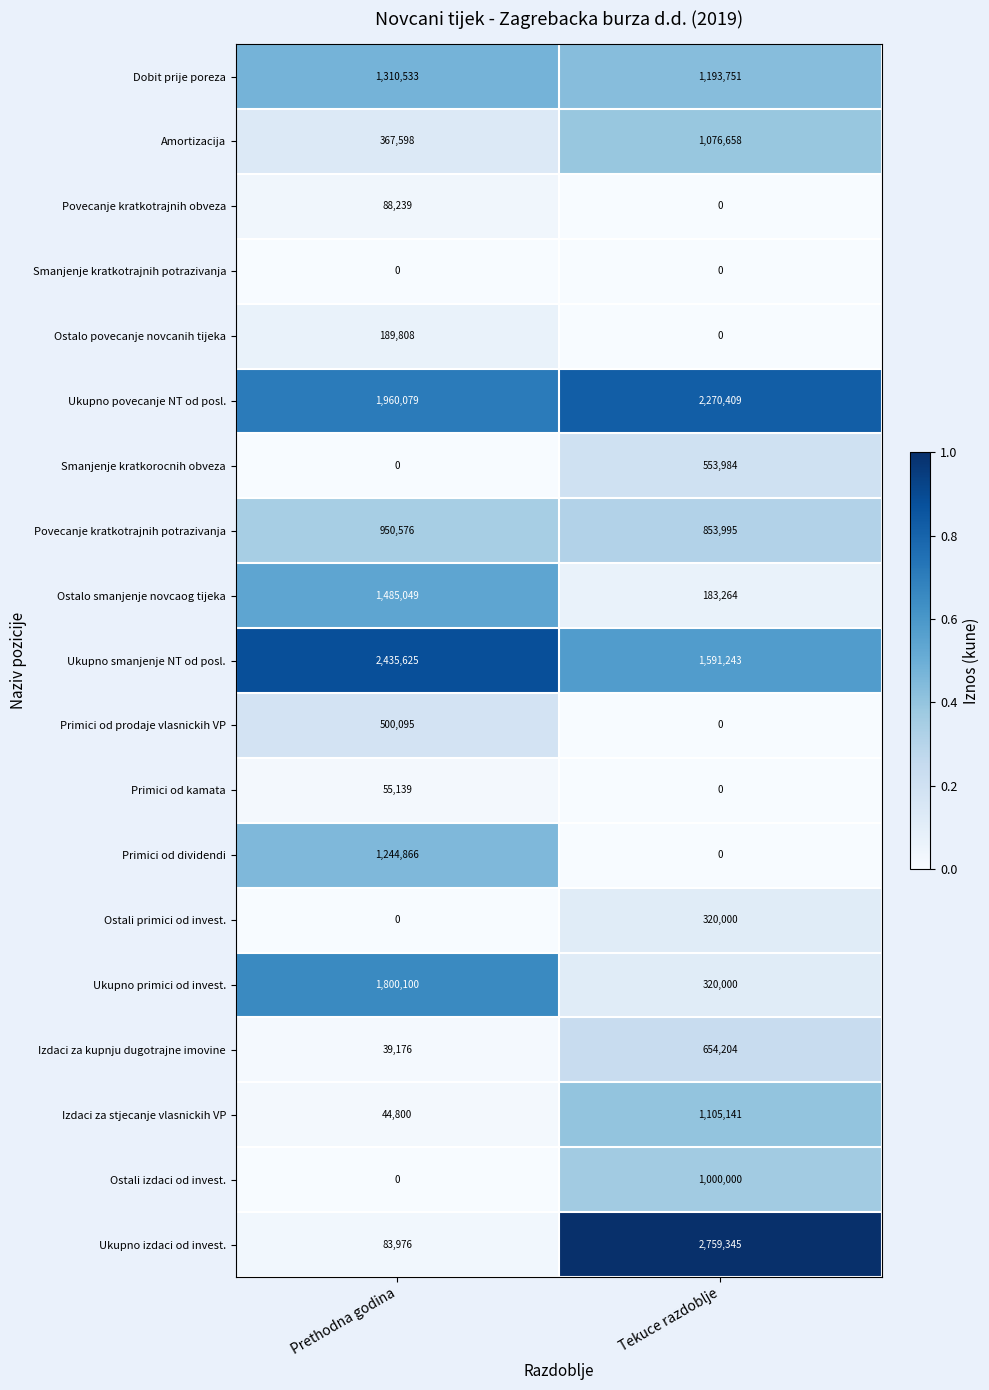

True or false: Izdaci za kupnju dugotrajne imovine has a value of 39176 at Prethodna godina.

True